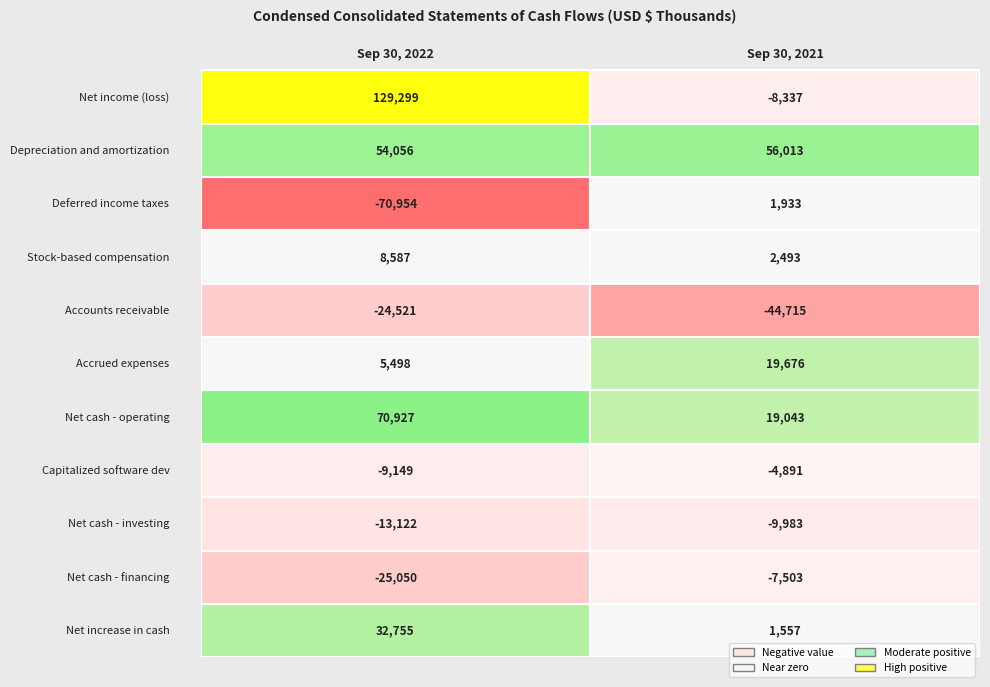

Reading left to right, transcribe all the data shown in this chart.

Net income (loss): 0=129299	1=-8337
Depreciation and amortization: 0=54056	1=56013
Deferred income taxes: 0=-70954	1=1933
Stock-based compensation: 0=8587	1=2493
Accounts receivable: 0=-24521	1=-44715
Accrued expenses: 0=5498	1=19676
Net cash - operating: 0=70927	1=19043
Capitalized software dev: 0=-9149	1=-4891
Net cash - investing: 0=-13122	1=-9983
Net cash - financing: 0=-25050	1=-7503
Net increase in cash: 0=32755	1=1557